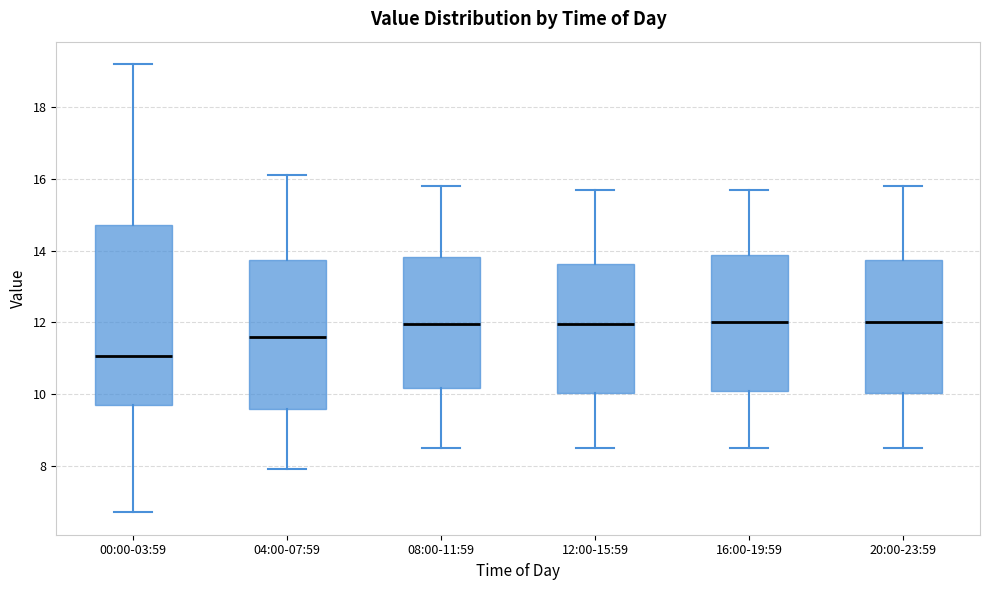

Reading left to right, read every box against the y-axis: the position of its median line, the range the box covers, and the ends of its whiskers. The values are not printed on the chart, so give them approximately, as read against the axis.

00:00-03:59: median 11.0, box 9.6 to 14.8, whiskers 6.8 to 19.2
04:00-07:59: median 11.6, box 9.6 to 13.8, whiskers 8.0 to 16.2
08:00-11:59: median 12.0, box 10.2 to 13.8, whiskers 8.6 to 15.8
12:00-15:59: median 12.0, box 10.0 to 13.6, whiskers 8.6 to 15.8
16:00-19:59: median 12.0, box 10.0 to 13.8, whiskers 8.6 to 15.8
20:00-23:59: median 12.0, box 10.0 to 13.8, whiskers 8.6 to 15.8